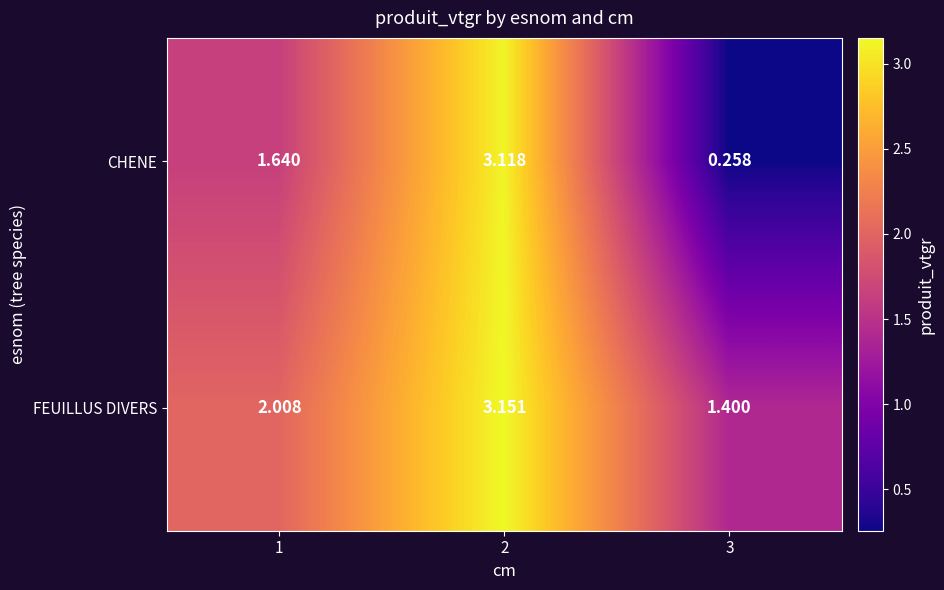

Rank the series at 3 from lowest to highest value.

CHENE, FEUILLUS DIVERS